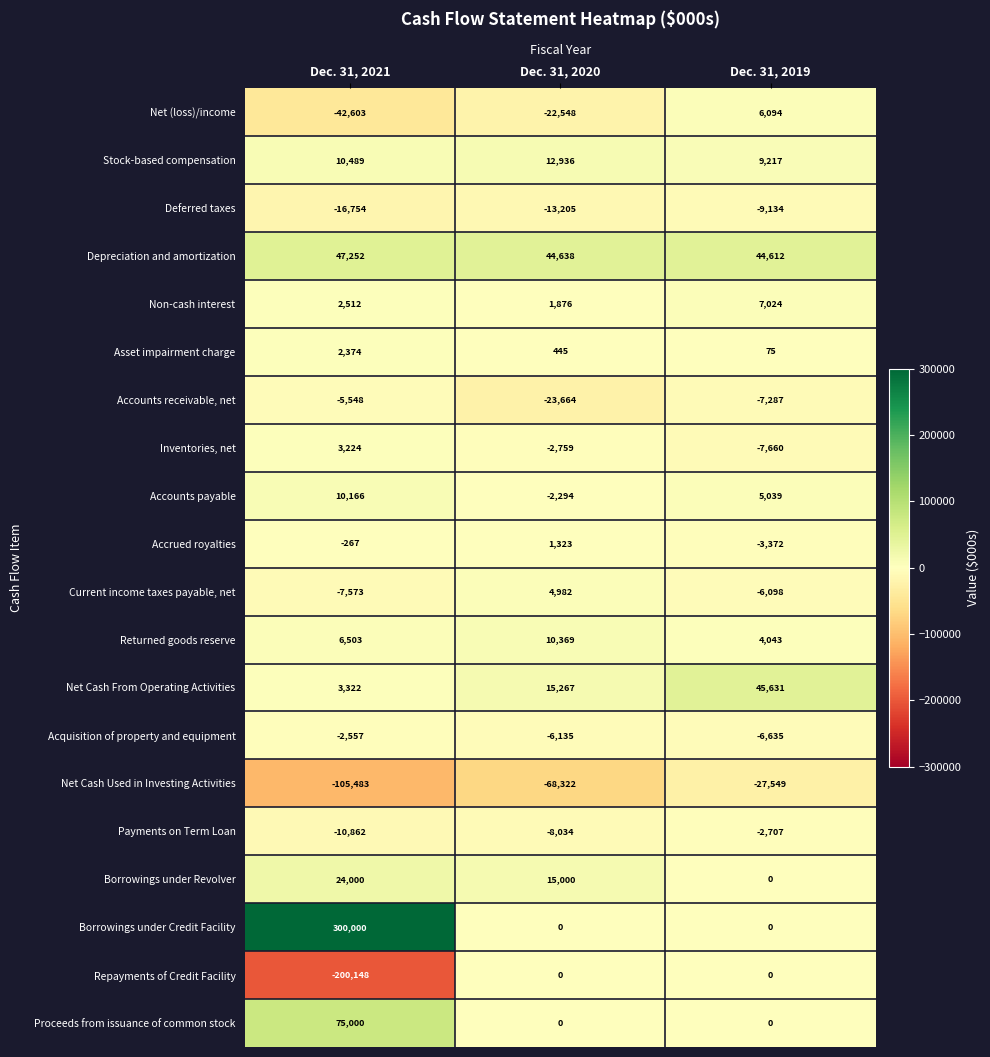

What is the sum of all Net Cash Used in Investing Activities values?

-201354